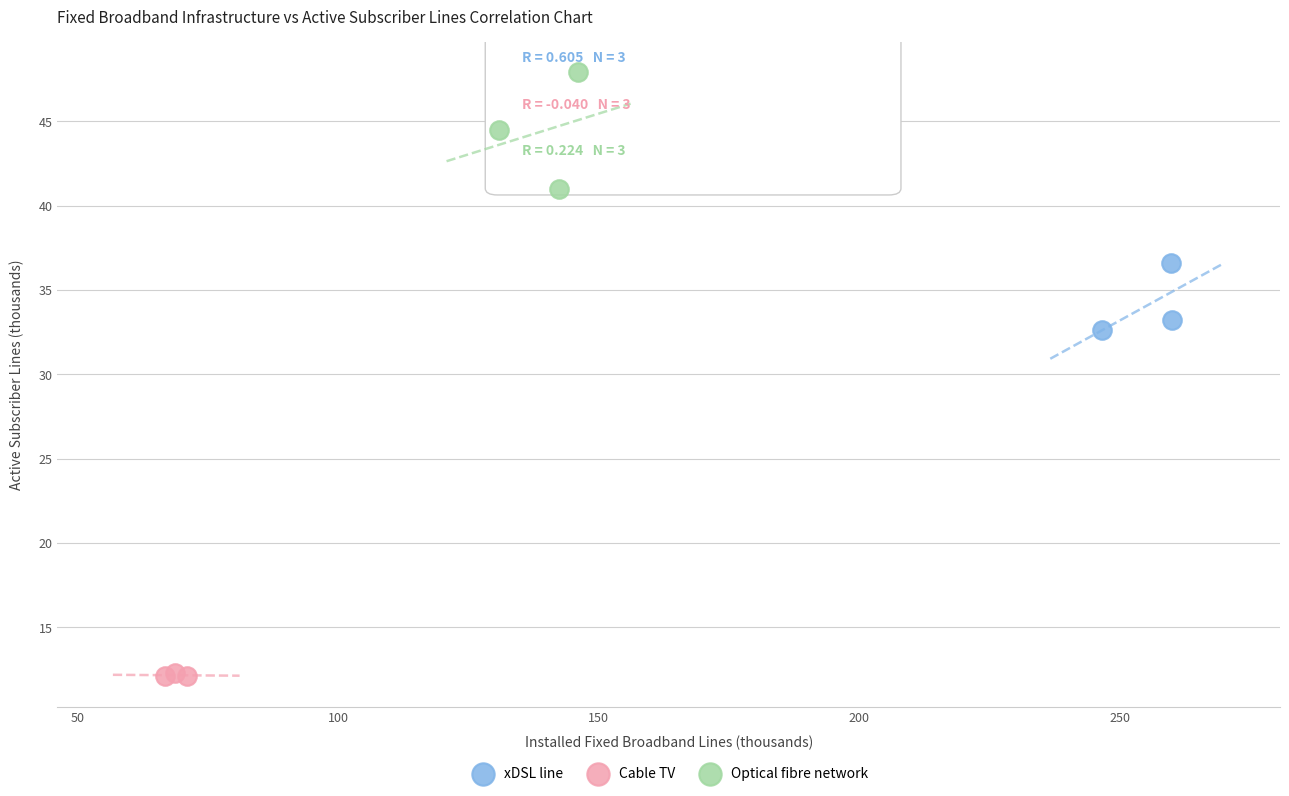

Which series reaches the minimum Y coordinate?

Cable TV